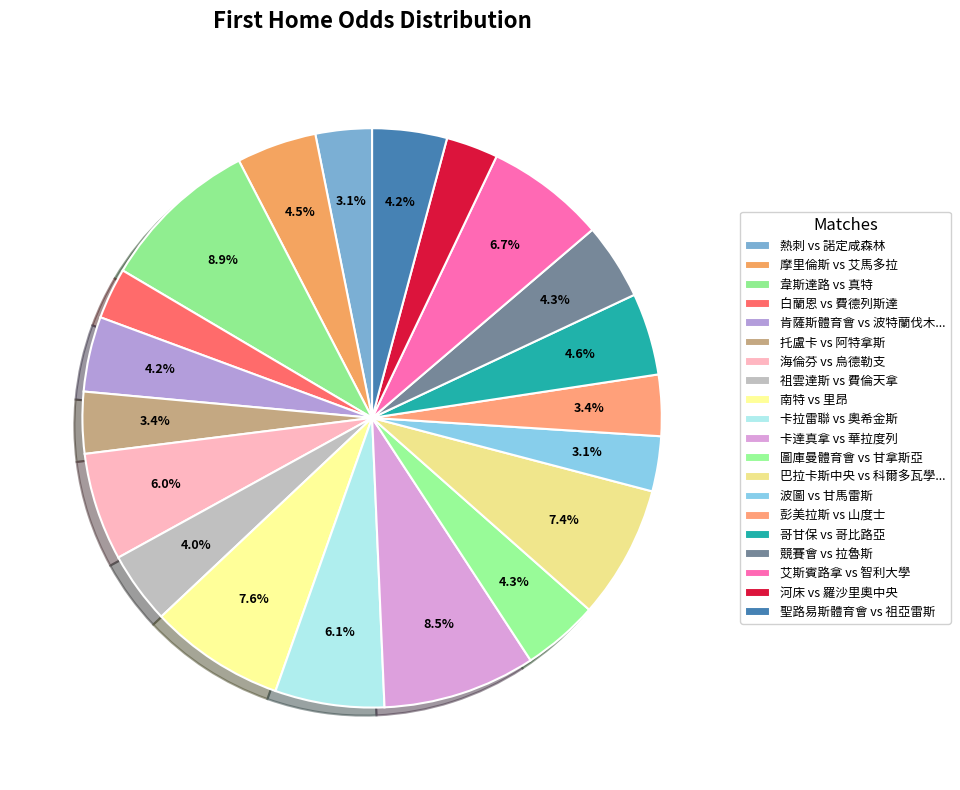

Does 韋斯達路 vs 真特 account for over 50% of the chart?

No